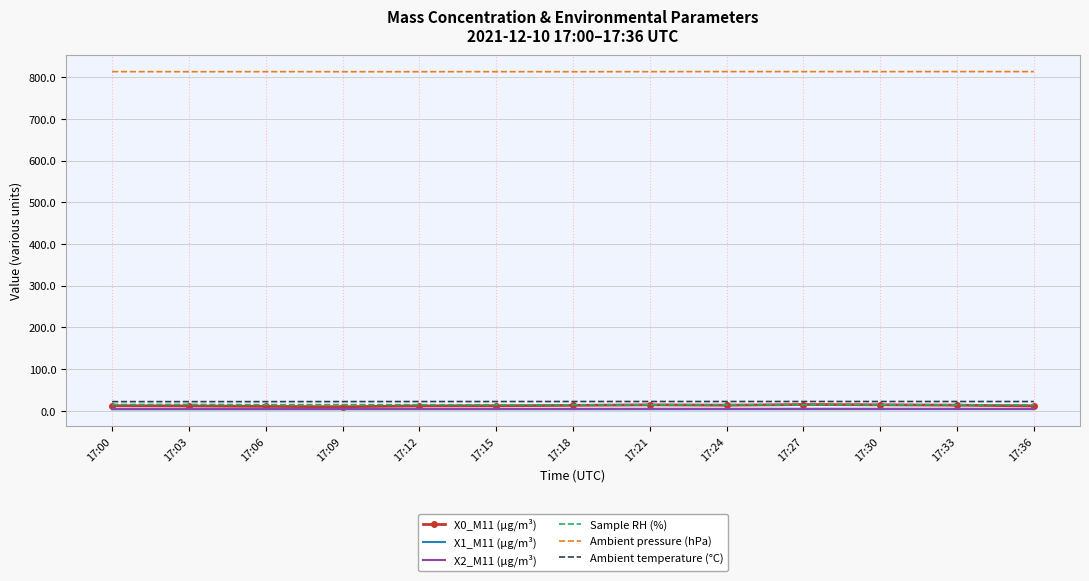

What is the maximum value shown in the chart?

813.4